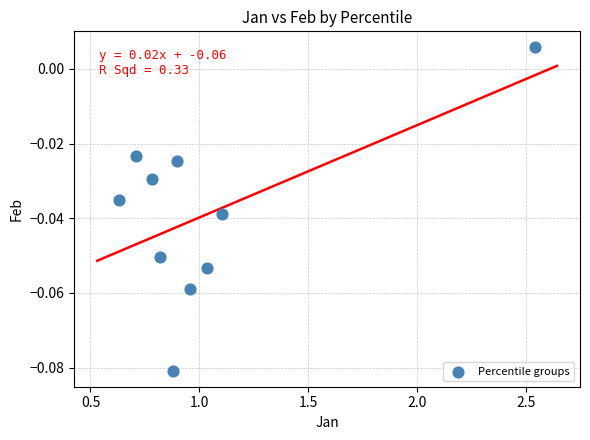

What is the range of X values (max minus min)?

1.9